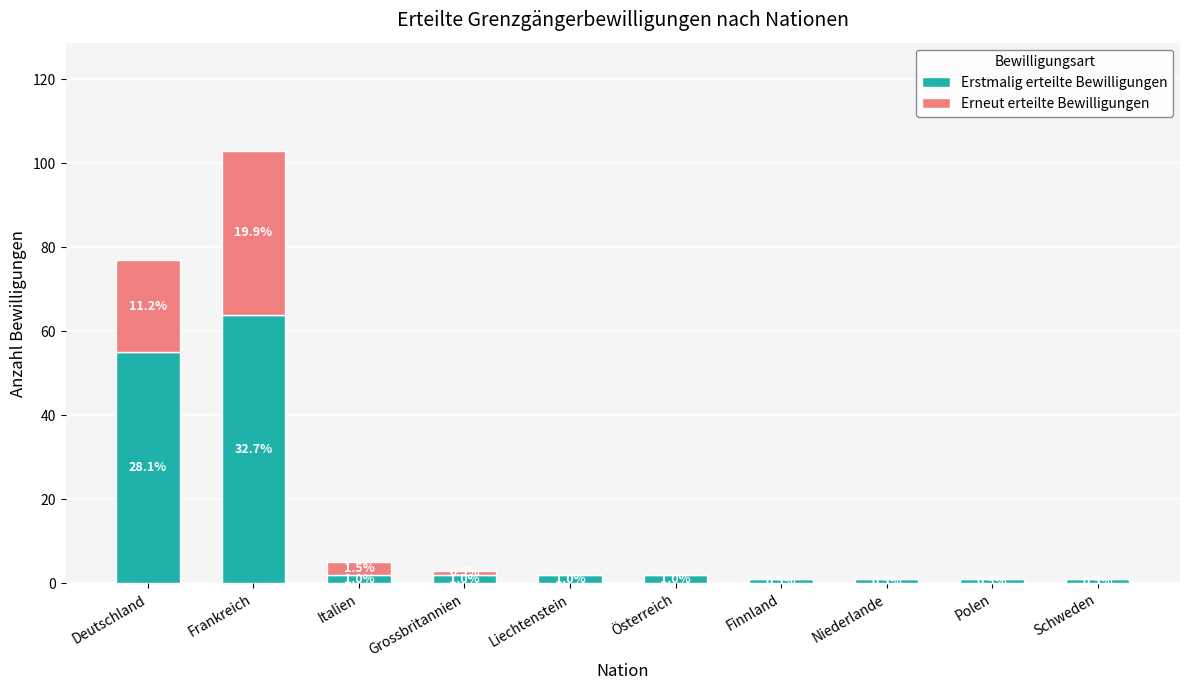

True or false: Erneut erteilte Bewilligungen has a value of -27 at Finnland.

False